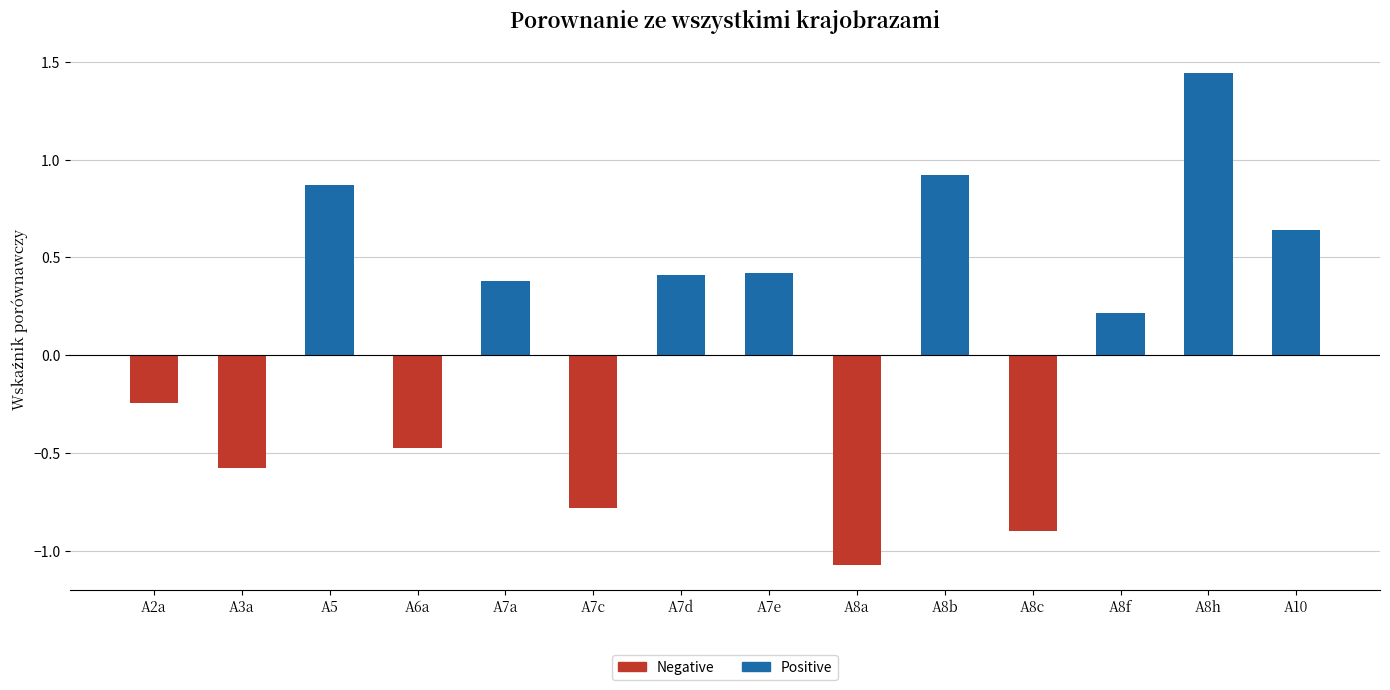

What is the average value of the Positive series?

0.4